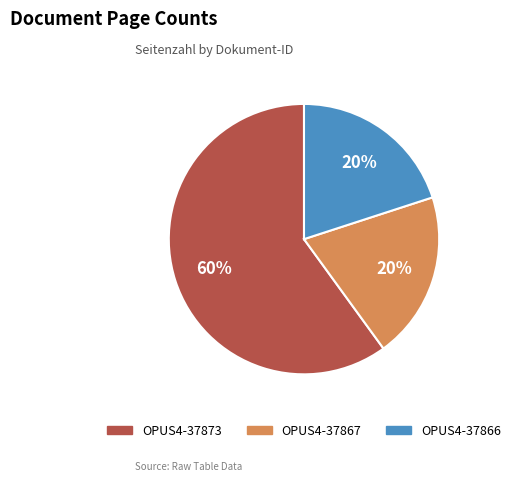

True or false: OPUS4-37866 accounts for 30% of the total.

False